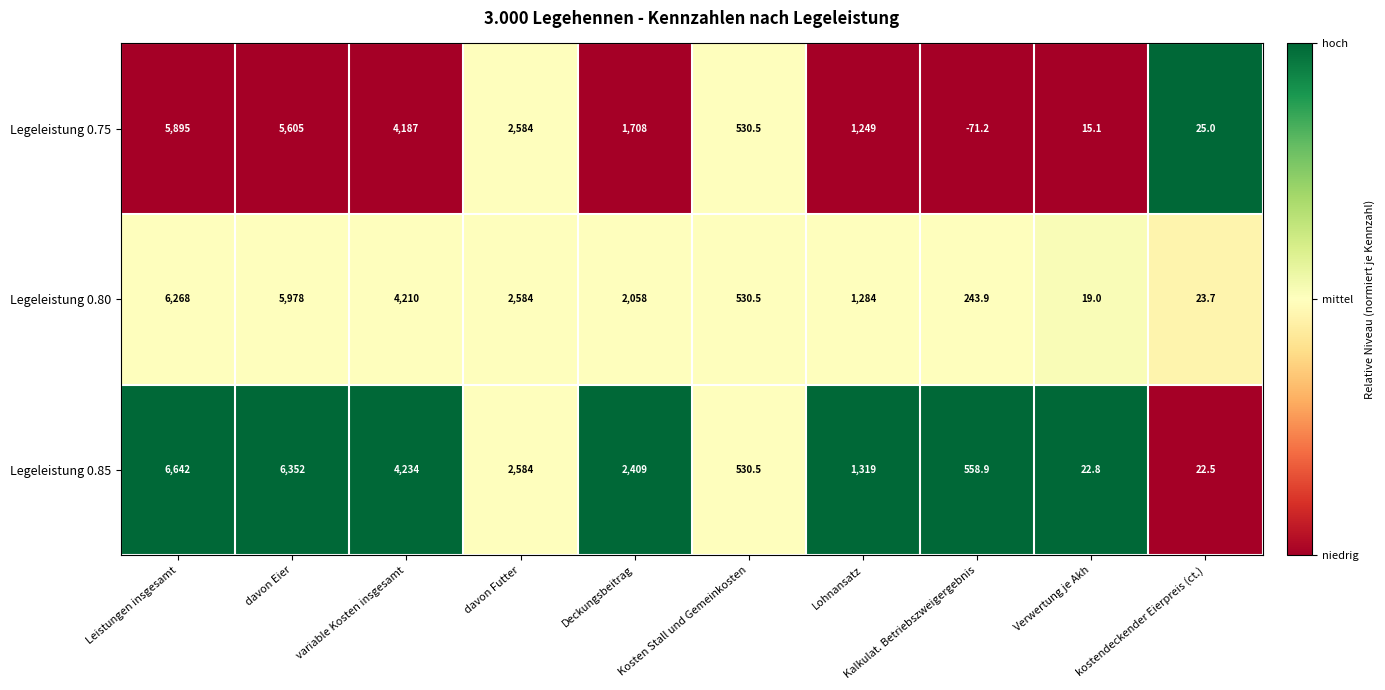

What is the difference between the second highest and minimum values in the Legeleistung 0.85 series?

6329.5